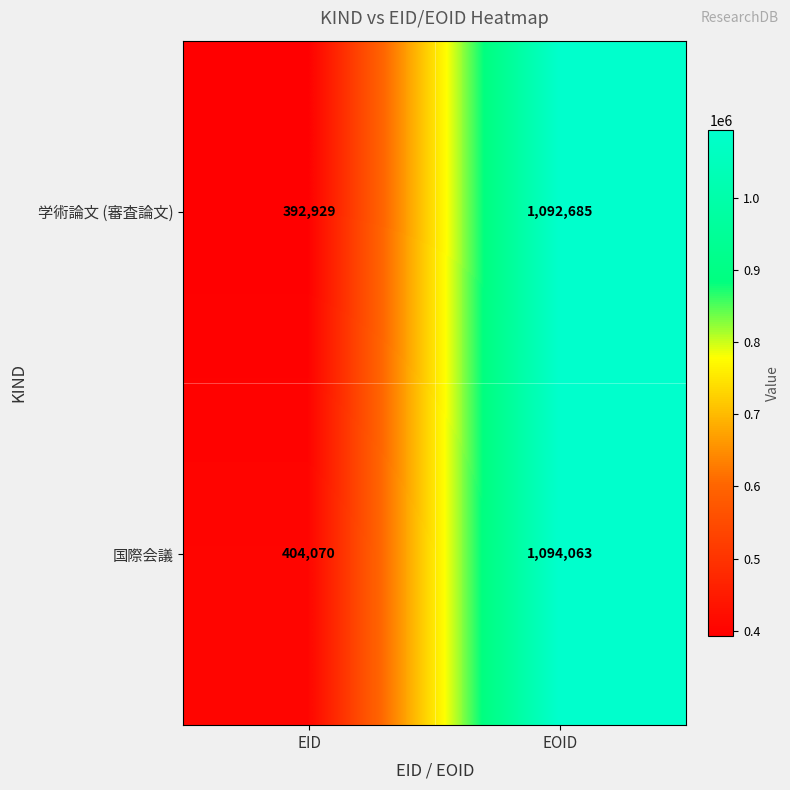

Is it true that 国際会議 equals 537157 at EID?

False